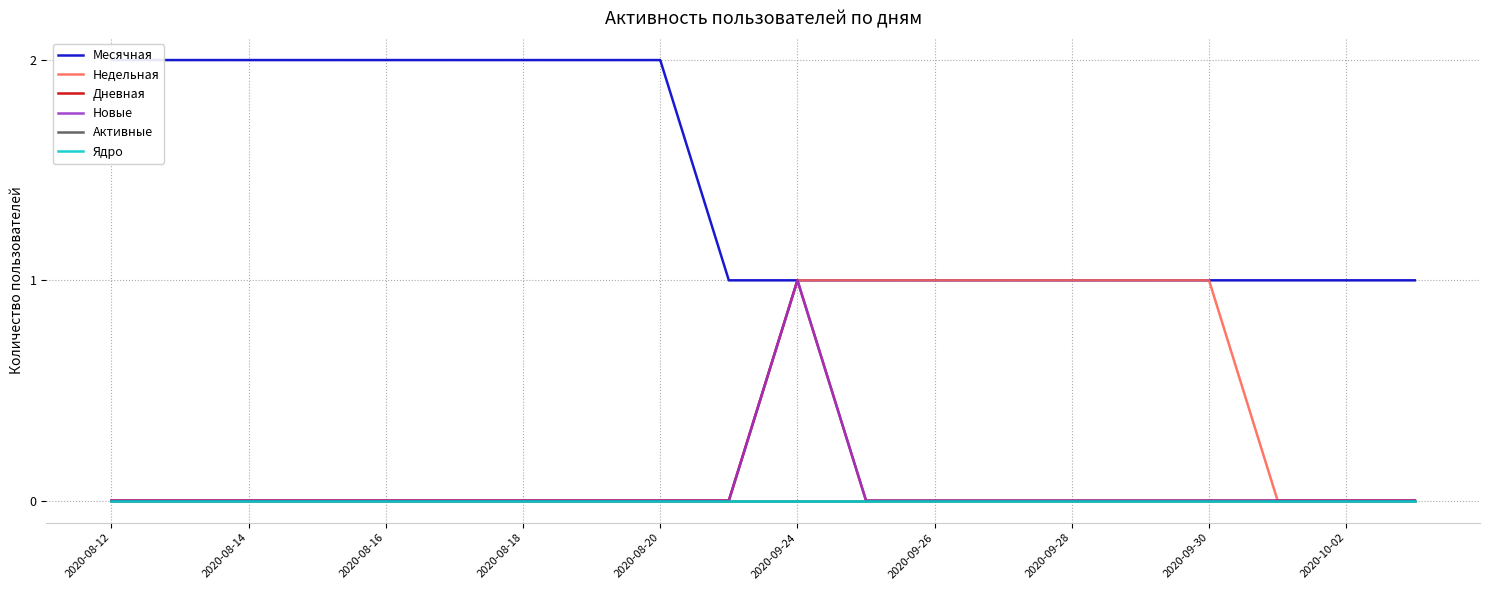

At which label does Активные reach its minimum?

2020-08-12